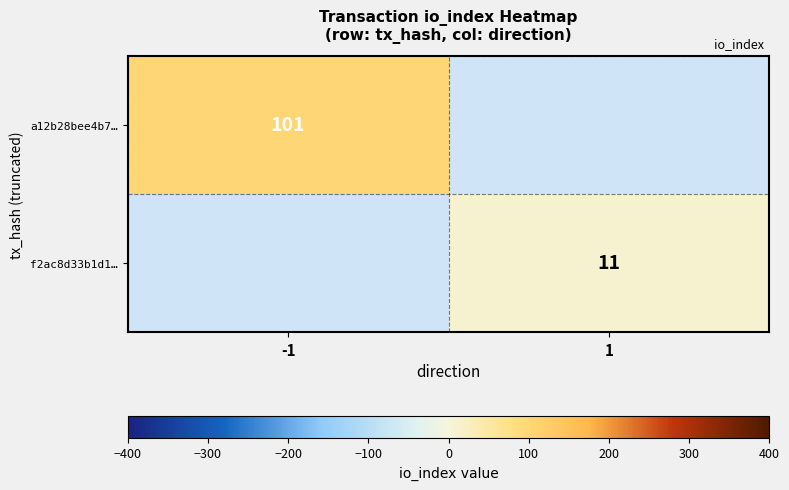

The a12b28bee4b7… series shows 51.2 at -1. True or false?

False